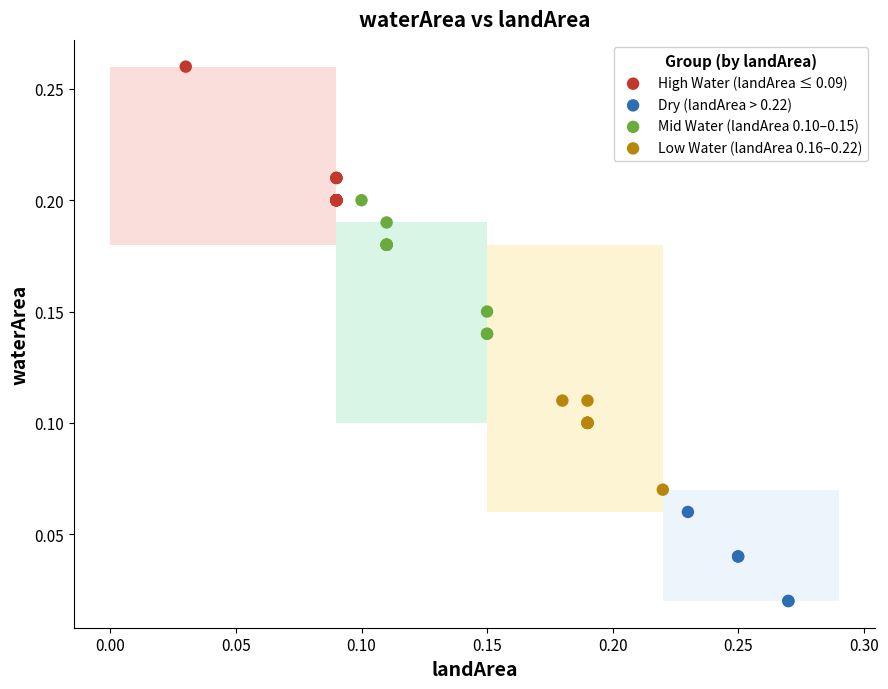

Which series contains the lowest Y value?

Dry (landArea > 0.22)